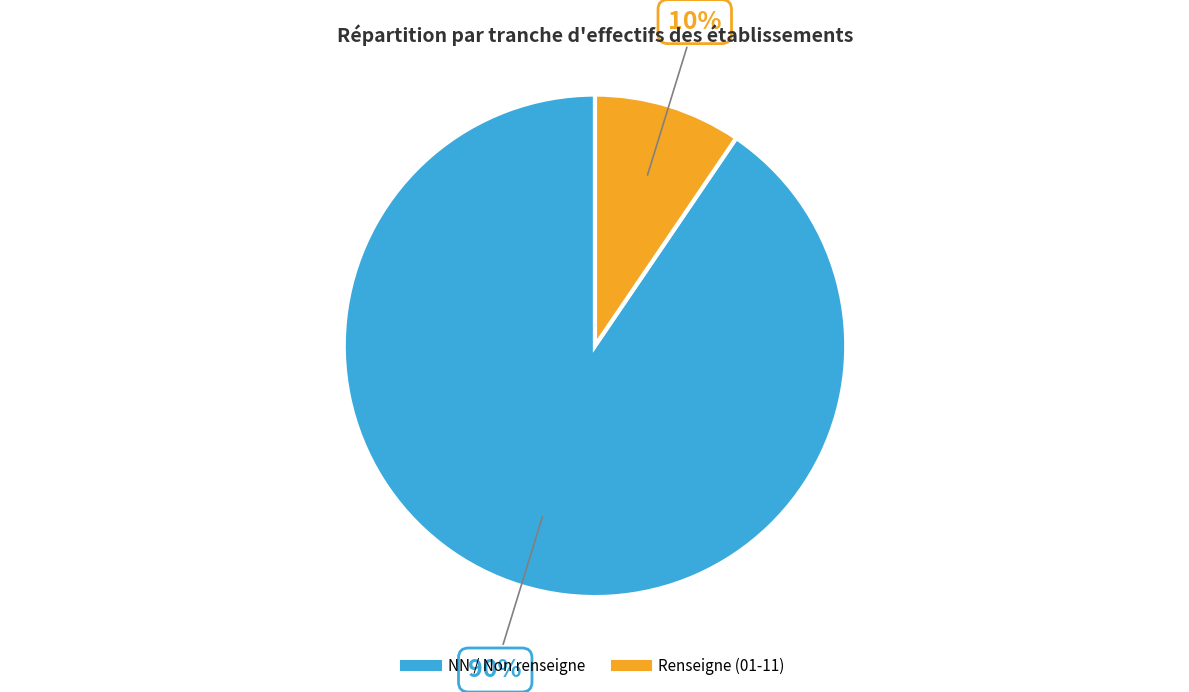

To the nearest percent, what is the average slice percentage?

50%